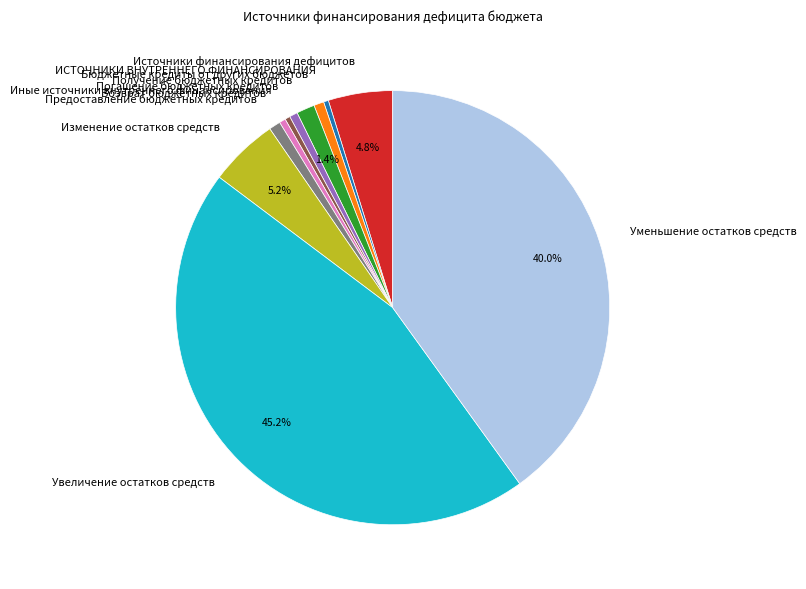

To the nearest percent, what is the average slice percentage?

9%